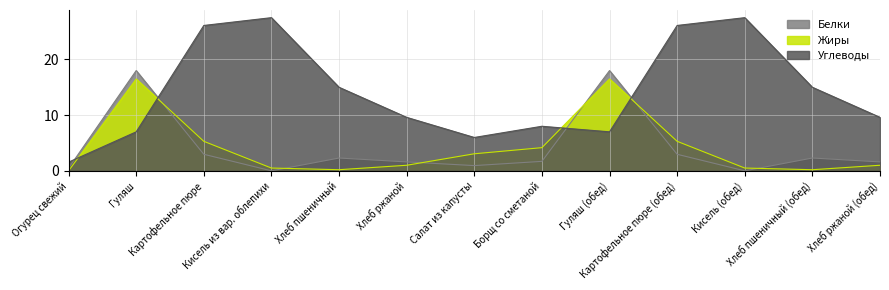

The Жиры series shows 4.2 at Борщ со сметаной. True or false?

True